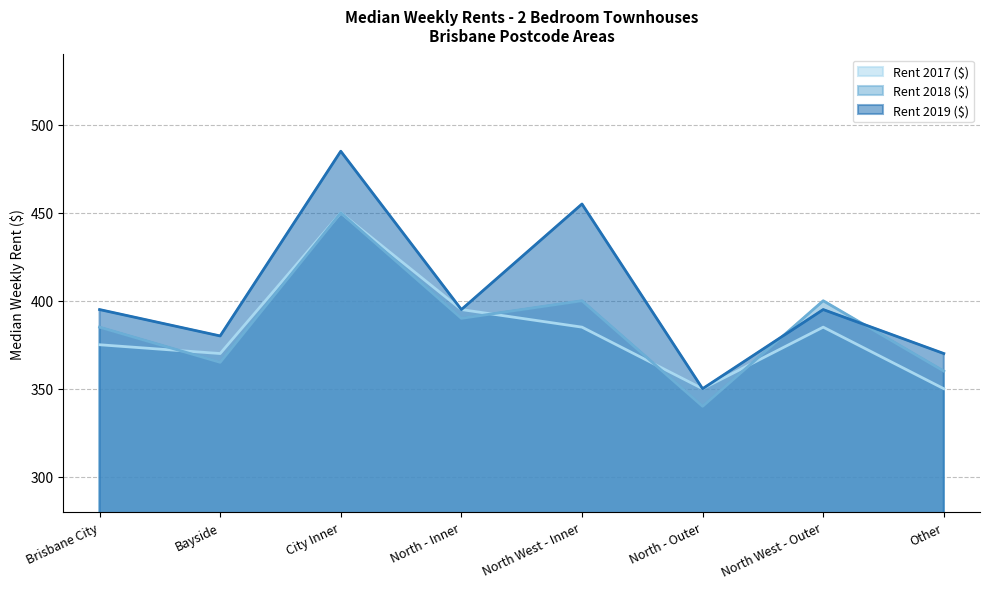

At which label is Rent 2018 ($) closest to 395?

North - Inner